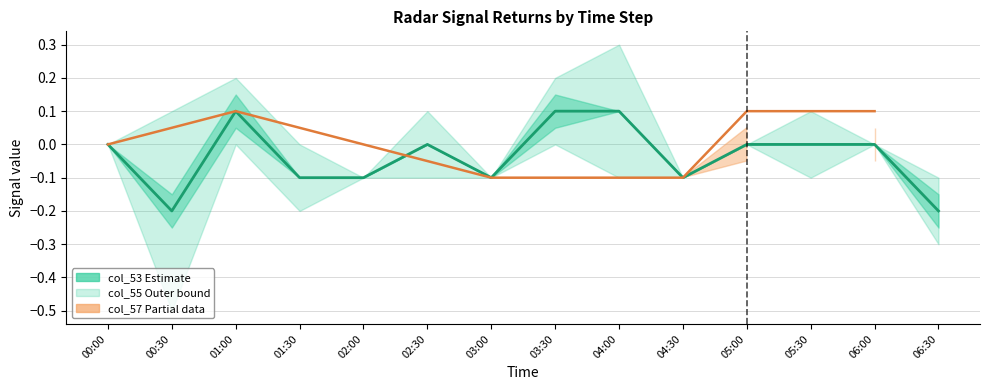

What is the label of the 11th point from the right?

01:30